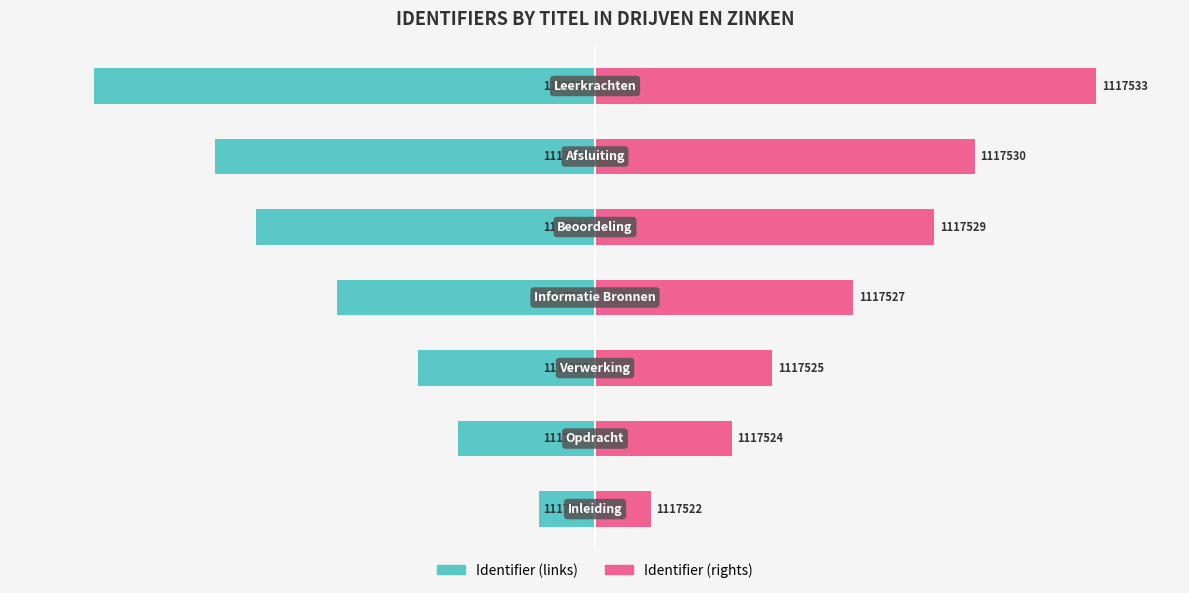

Between 5 and 6, which is larger?

5